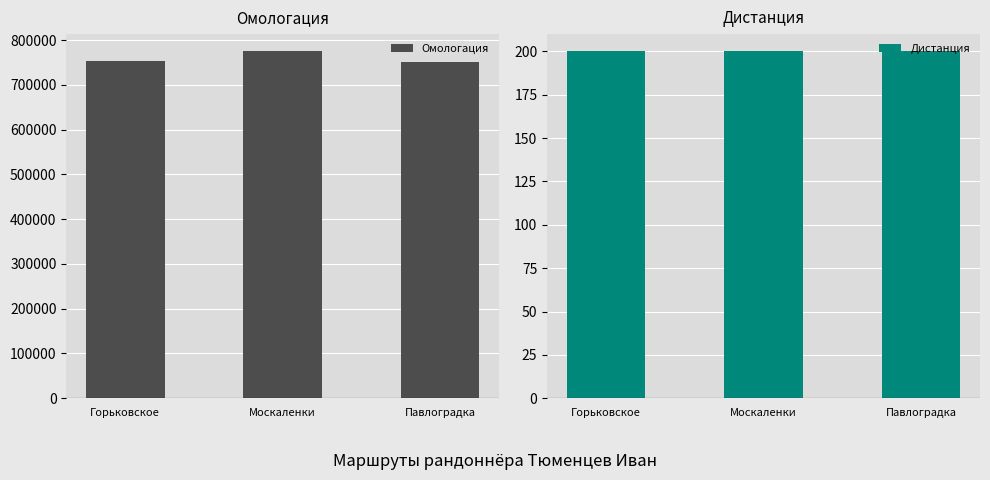

Which series has the largest total across all categories?

Омологация